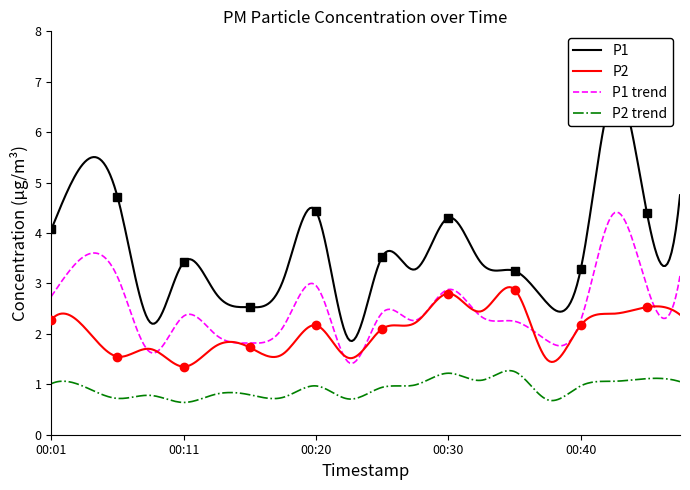

What is the difference between the P1 values at 00:23 and 00:47?

2.9